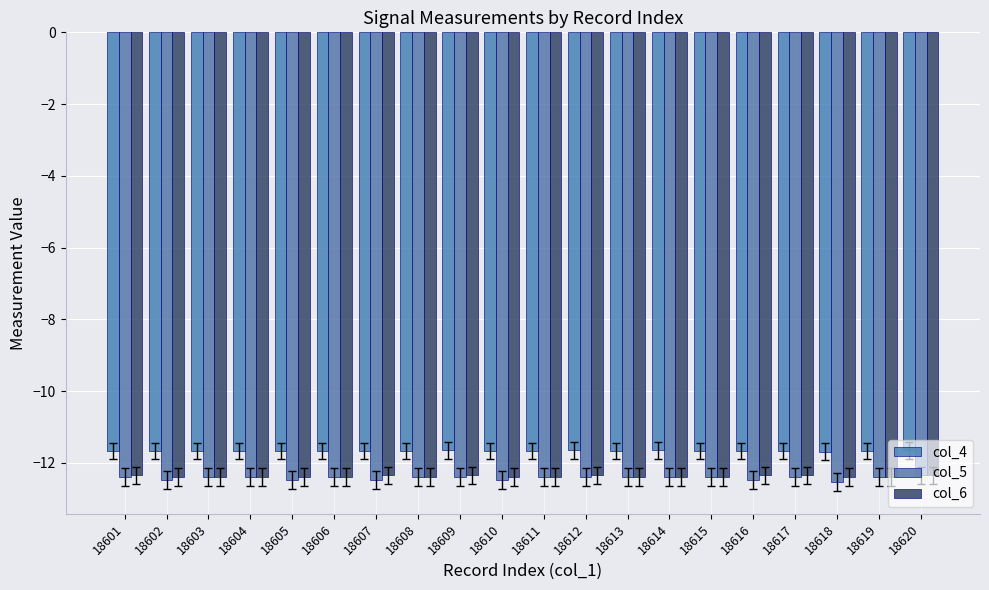

Does the chart contain stacked bars?

No